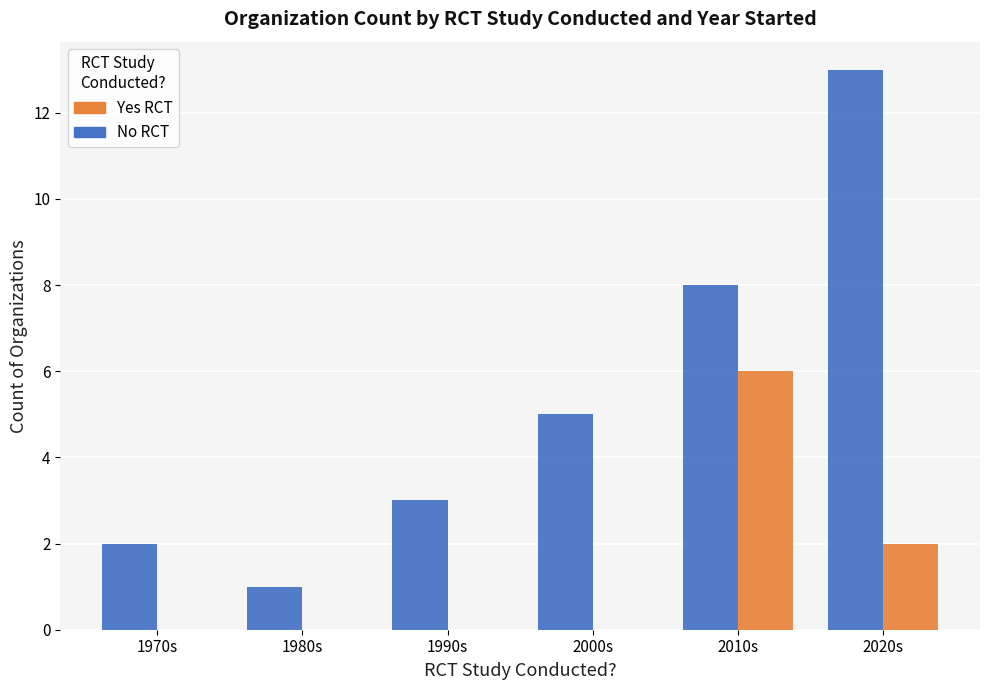

What is the total value across all series at 1990s?

3